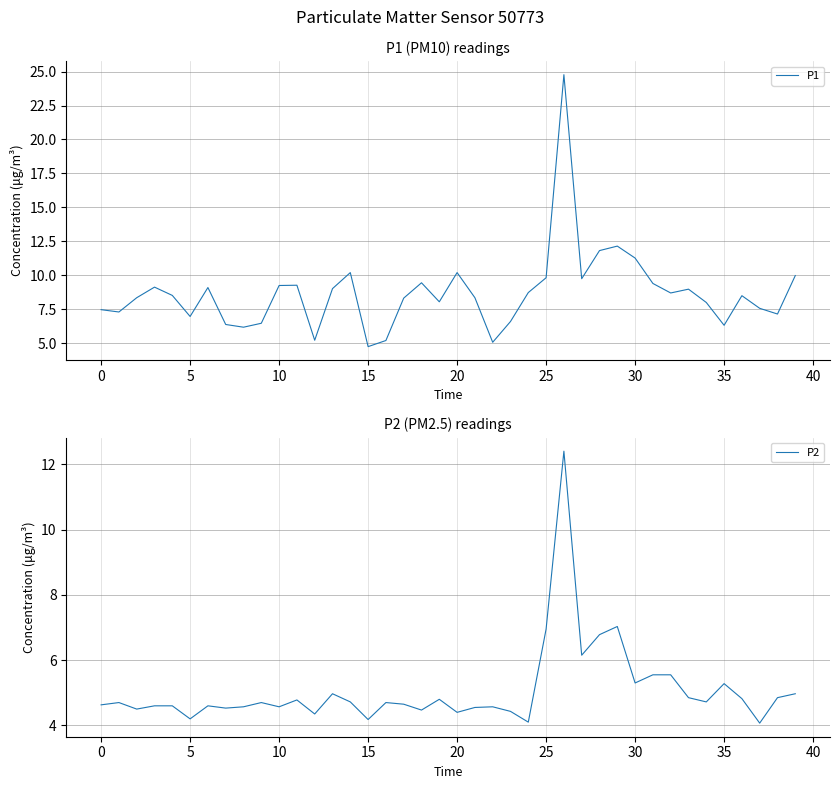

How many categories are shown in the chart?

40